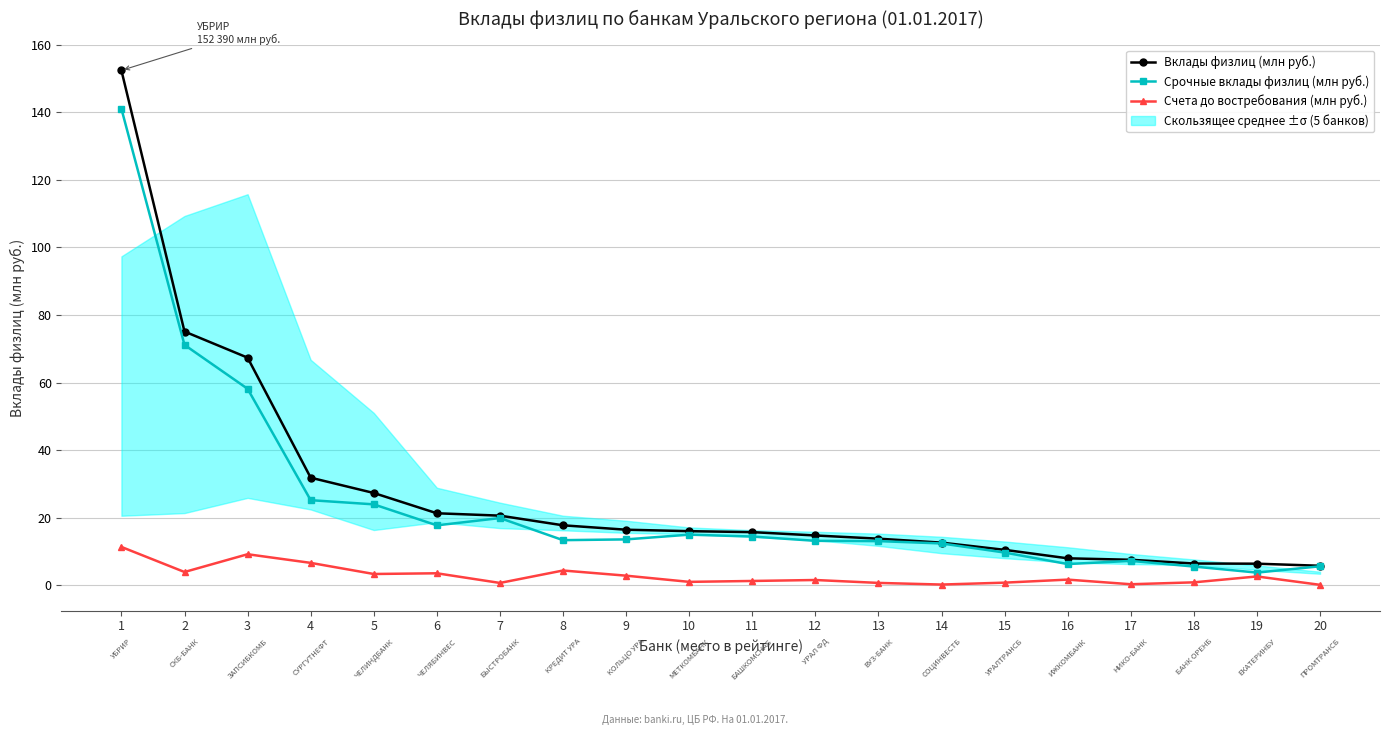

True or false: Счета до востребования (млн руб.) and Срочные вклады физлиц (млн руб.) cross at least once.

False